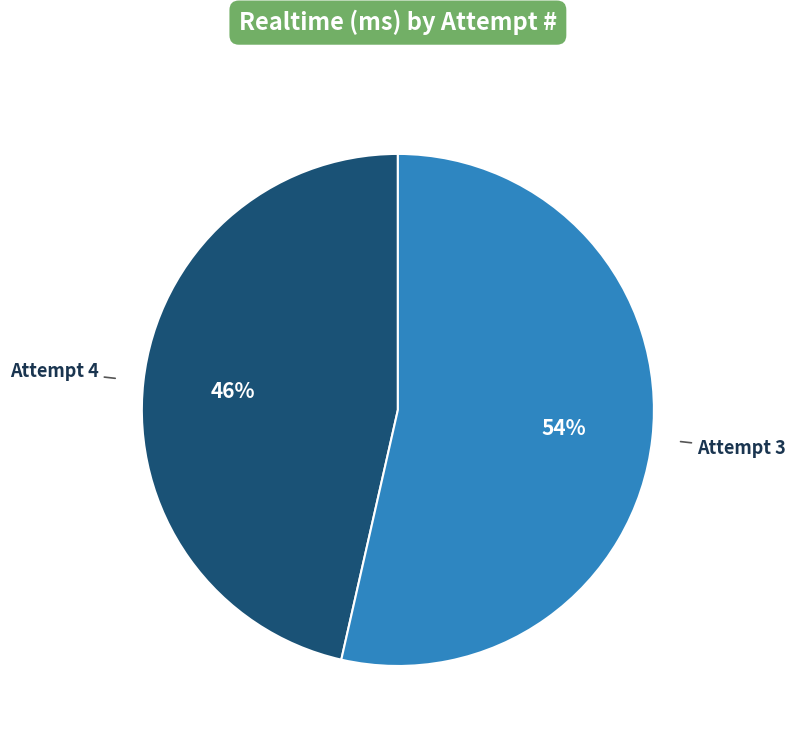

To the nearest percent, what is the average slice percentage?

50%